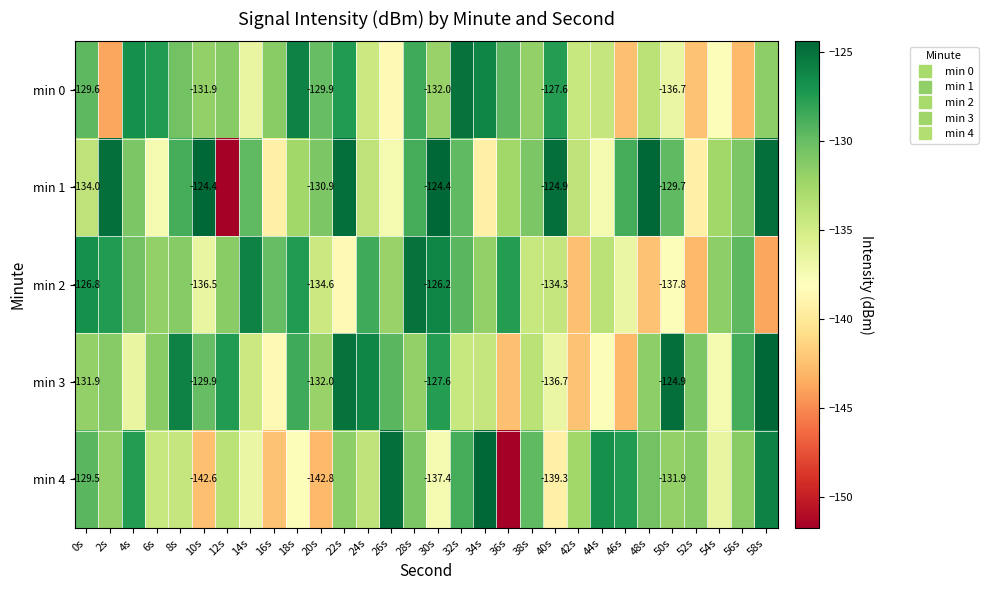

At which label does min 1 reach its peak?

10s